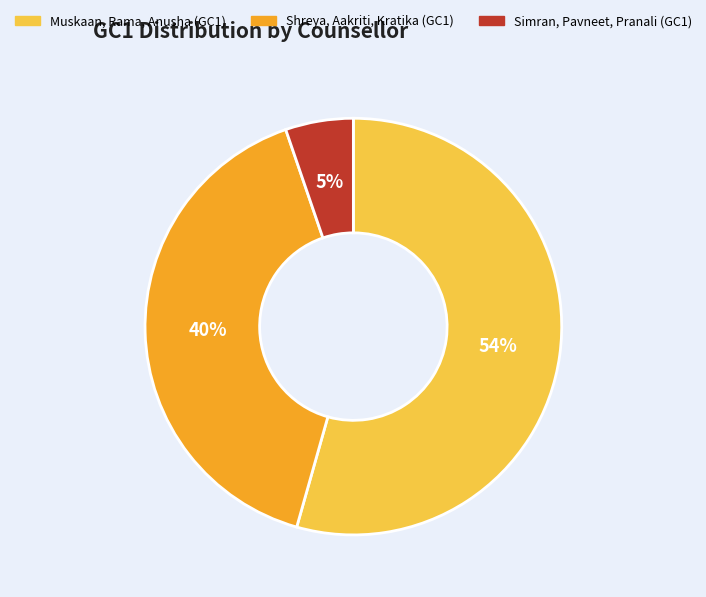

To the nearest percent, what is the difference between the largest and smallest slice percentages?

49%